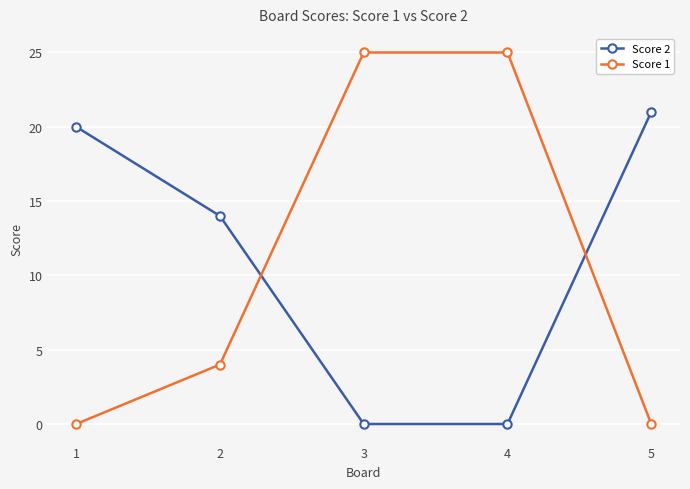

Reading left to right, list all the values displayed in this chart.

Score 2: 20	14	0	0	21
Score 1: 0	4	25	25	0